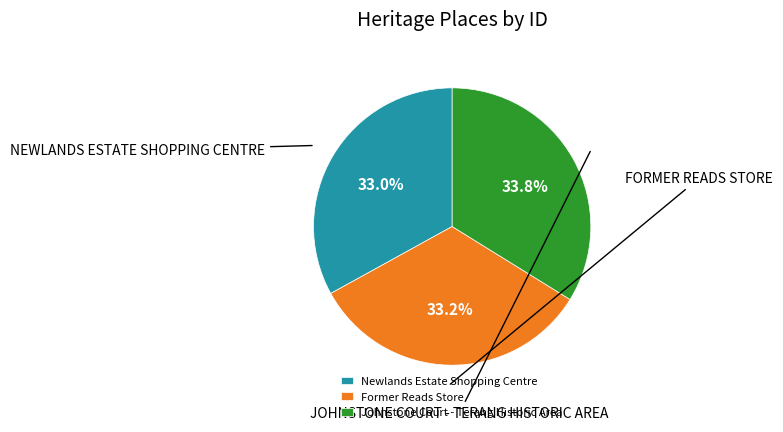

What is the largest slice in the pie chart?

Johnstone Court - Terang Historic Area